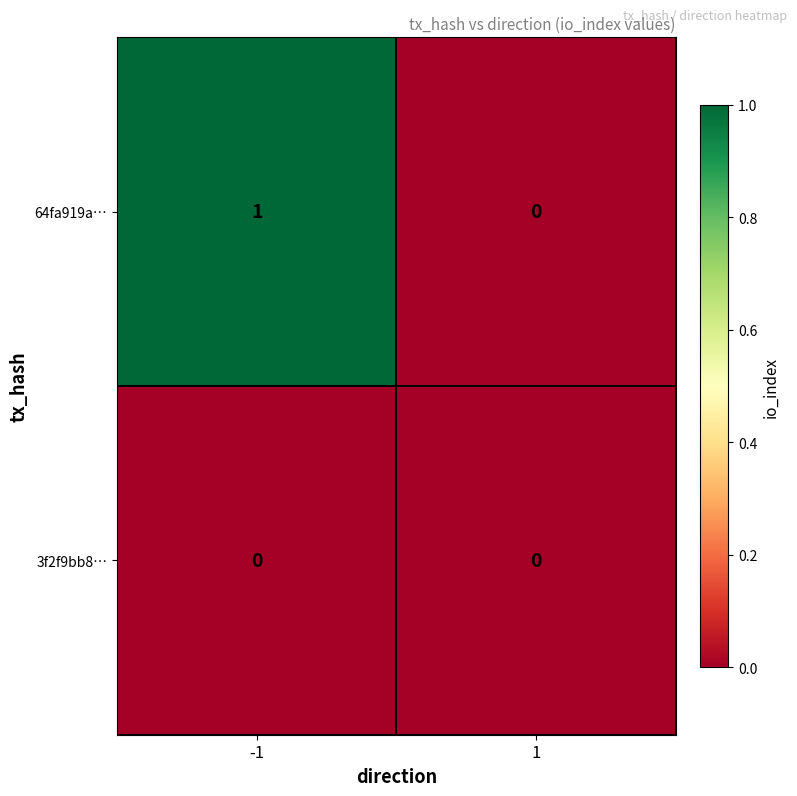

How many positive values does the 64fa919a… series have?

1